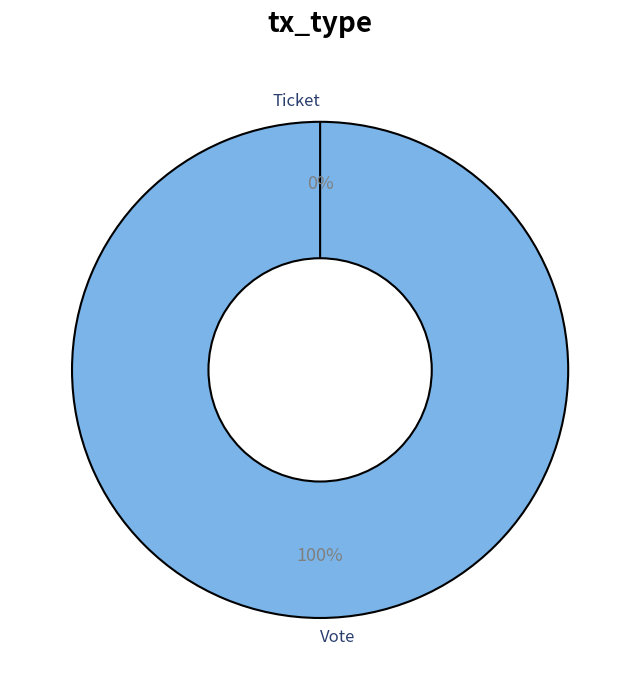

To the nearest percent, what is the difference between the Ticket and Vote slice percentages?

100%